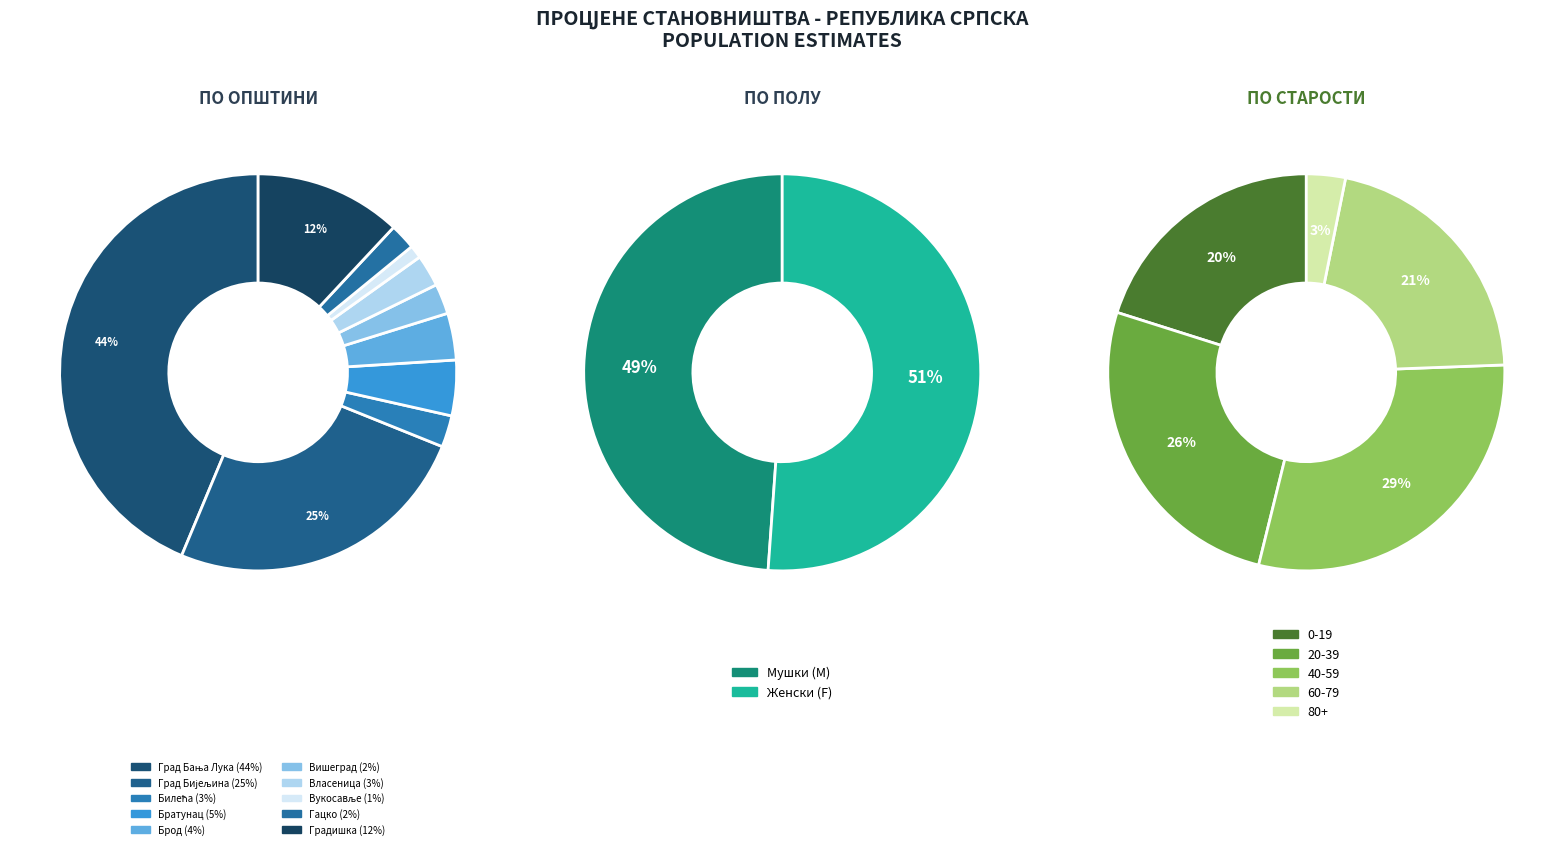

Is Град Бијељина the majority of the pie?

No